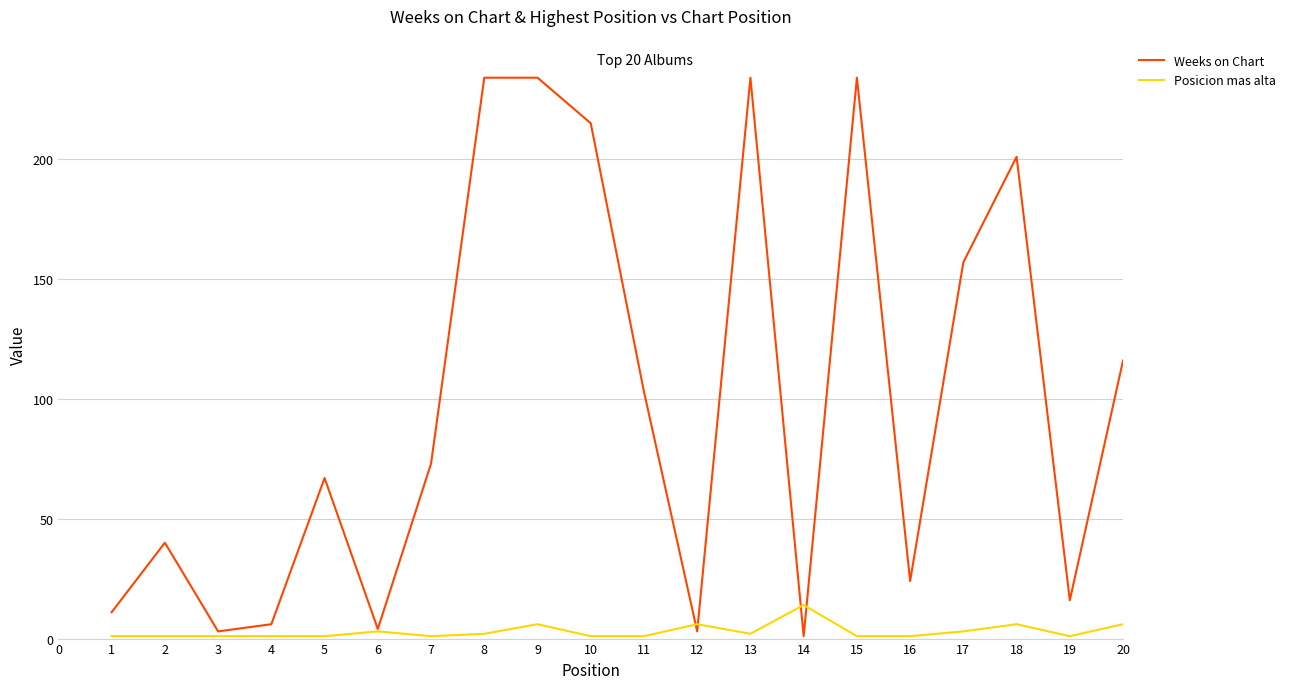

What is the highest value of the Weeks on Chart series?

234